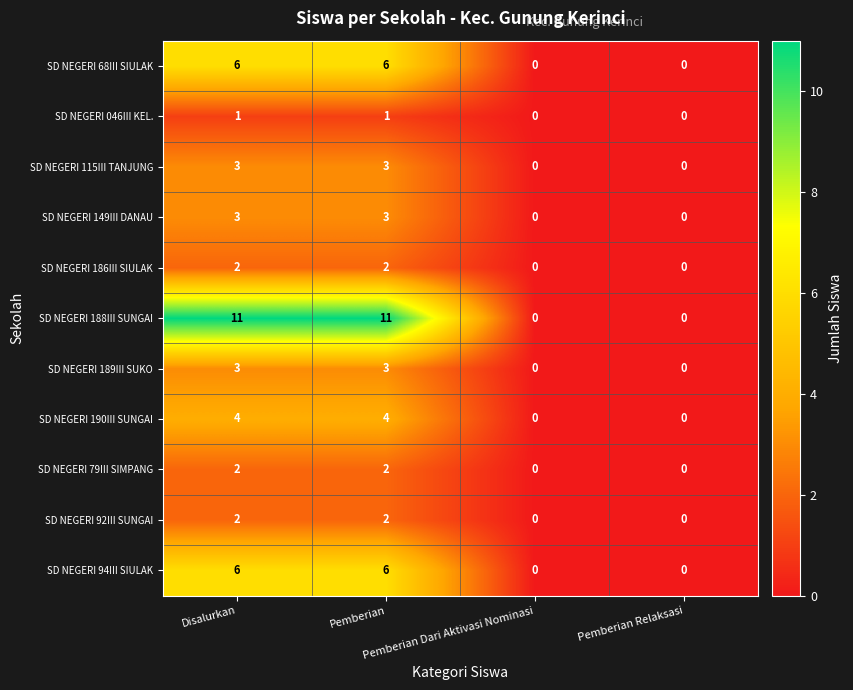

What is the maximum value for SD NEGERI 189III SUKO?

3